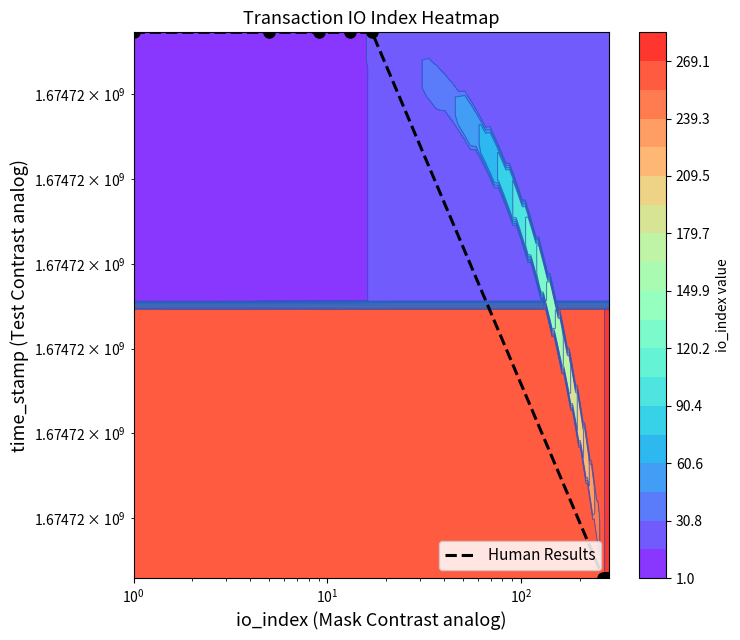

Count the values in the range 1674716147 to 1674719364.

10